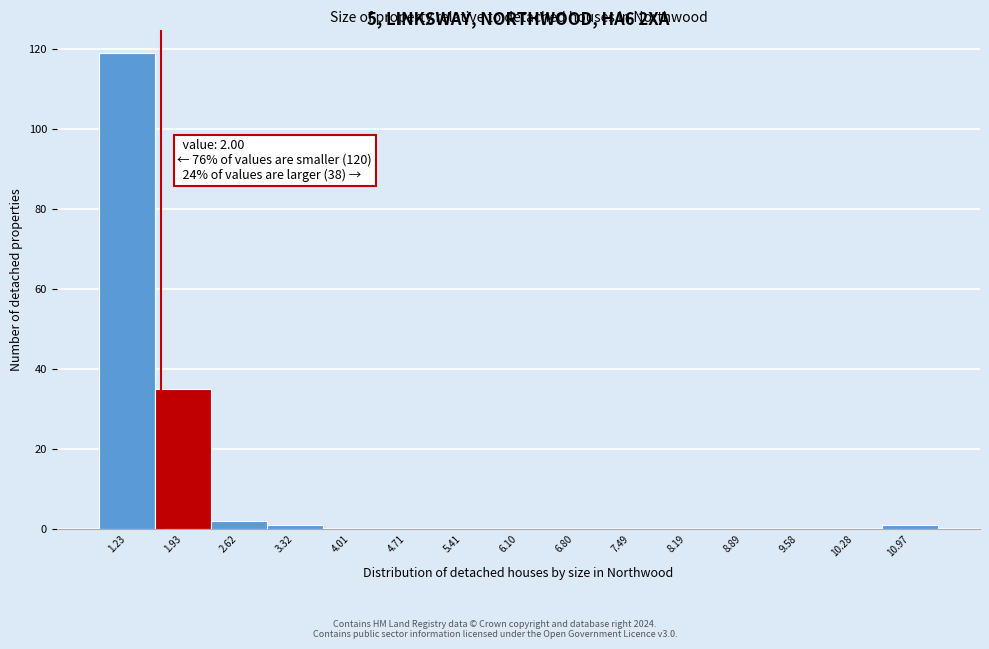

Reading left to right, transcribe all the data shown in this chart.

1.23=119	1.93=35	2.62=2	3.32=1	4.01=0	4.71=0	5.41=0	6.10=0	6.80=0	7.49=0	8.19=0	8.89=0	9.58=0	10.28=0	10.97=1